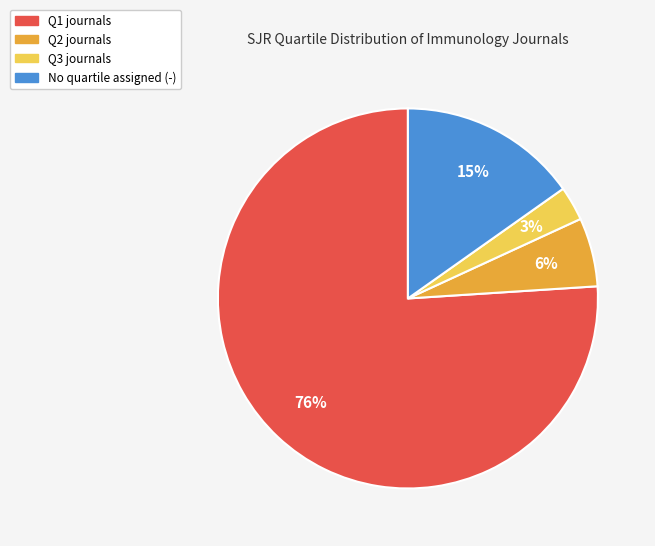

To the nearest percent, what is the average slice percentage?

25%